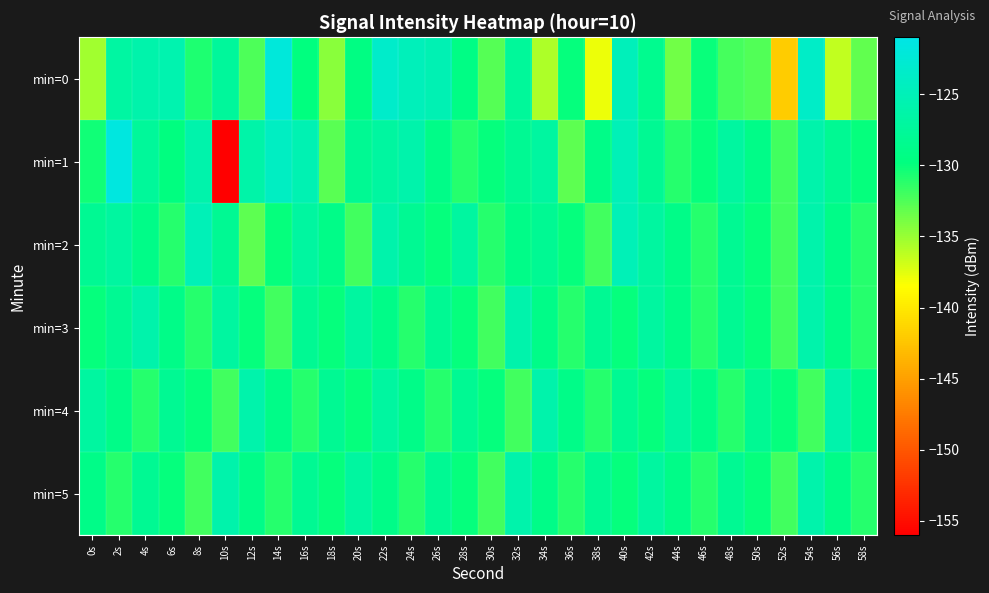

What is the total value across all series at 28s?

-775.2